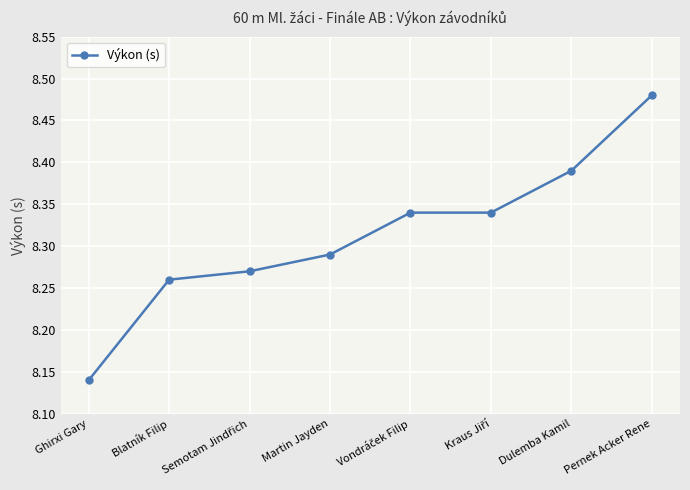

True or false: the data has more than 2 interior local peaks.

False